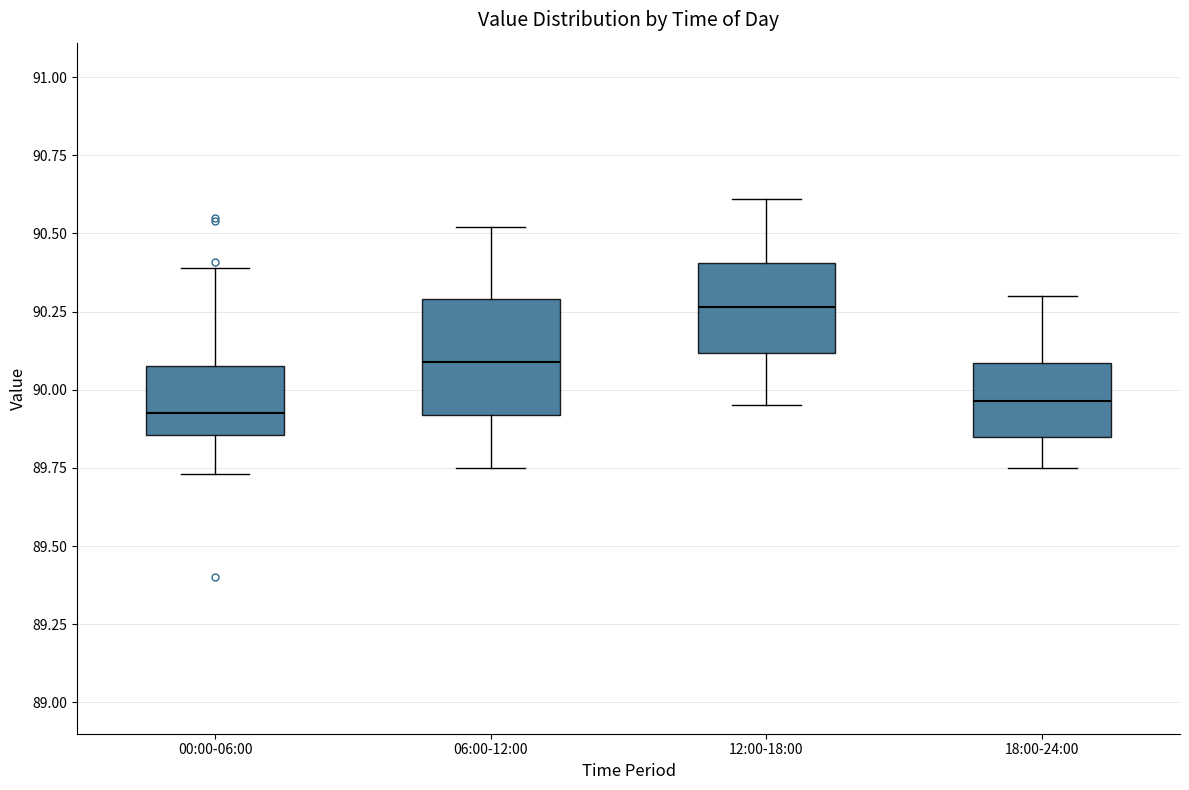

Reading left to right, read every box against the y-axis: the position of its median line, the range the box covers, and the ends of its whiskers. The values are not printed on the chart, so give them approximately, as read against the axis.

00:00-06:00: median 89.95, box 89.85 to 90.10, whiskers 89.75 to 90.40
06:00-12:00: median 90.10, box 89.90 to 90.30, whiskers 89.75 to 90.50
12:00-18:00: median 90.25, box 90.10 to 90.40, whiskers 89.95 to 90.60
18:00-24:00: median 89.95, box 89.85 to 90.10, whiskers 89.75 to 90.30